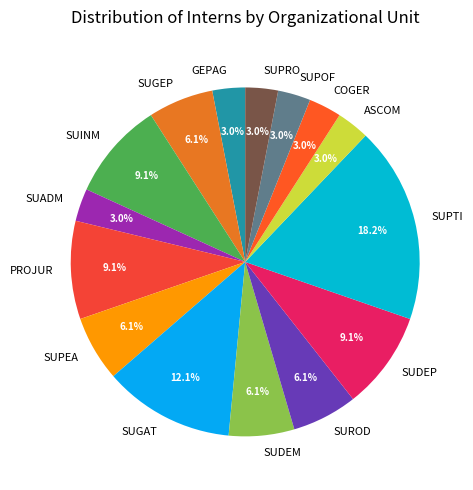

Between SUGAT and SUPEA, which is larger?

SUGAT